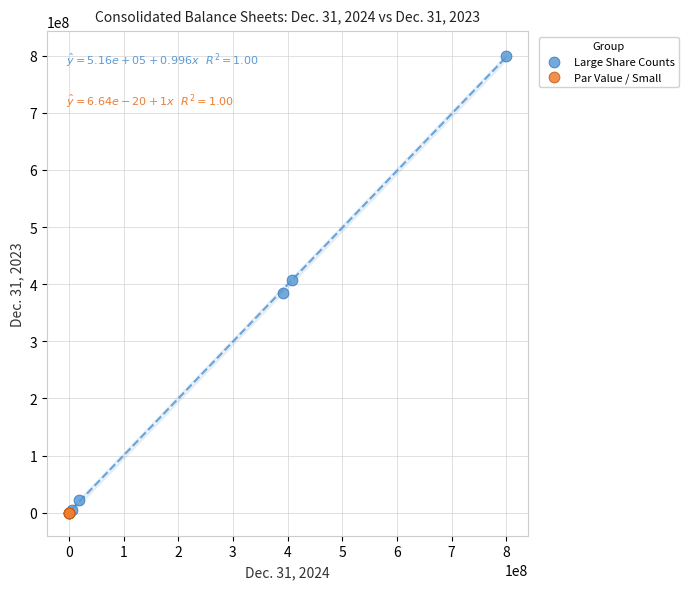

Which series has the widest spread of Y values?

Large Share Counts